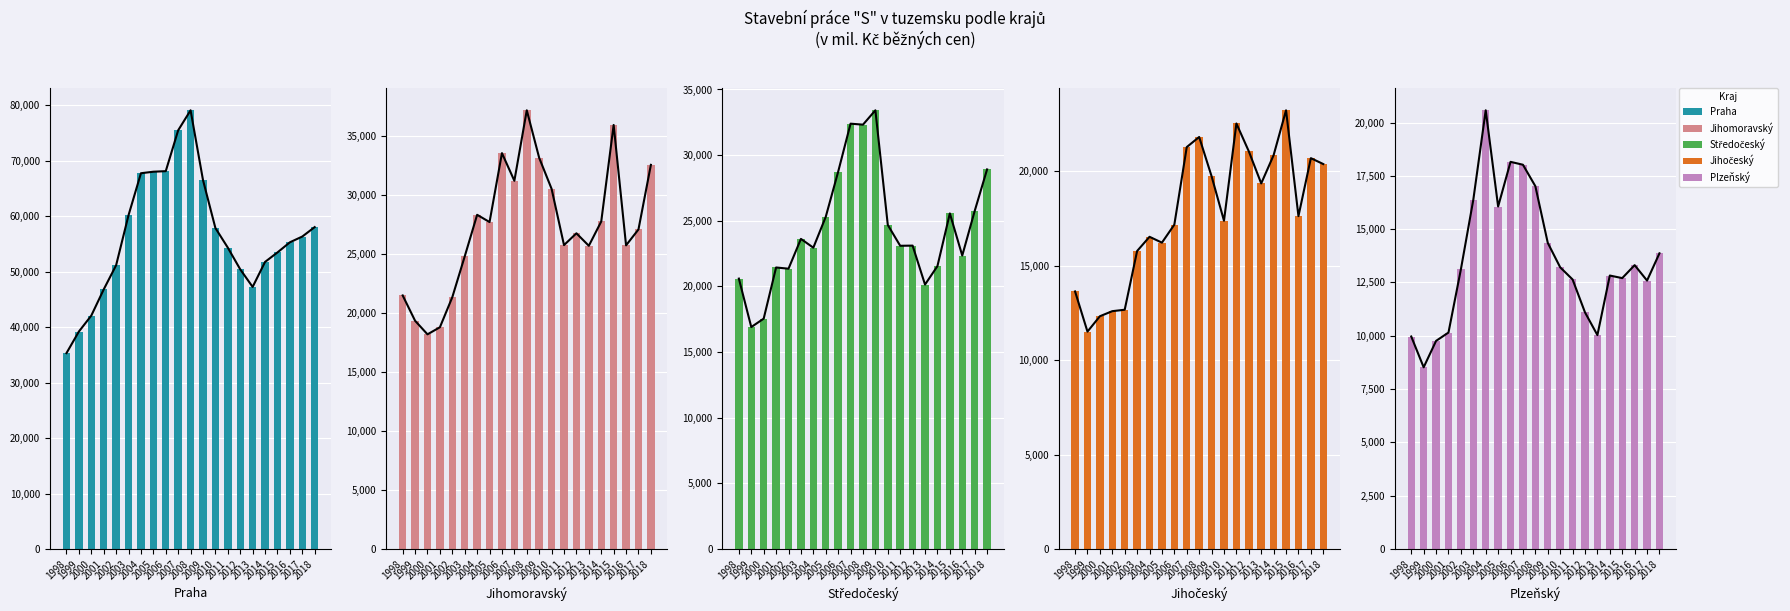

List the labels in order of Plzeňský value, smallest first.

1999, 2000, 1998, 2013, 2001, 2012, 2017, 2011, 2015, 2014, 2002, 2010, 2016, 2018, 2009, 2005, 2003, 2008, 2007, 2006, 2004